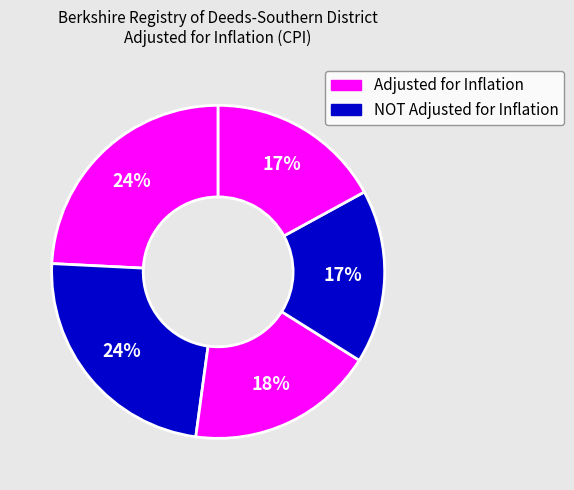

How many segments does this pie chart have?

5